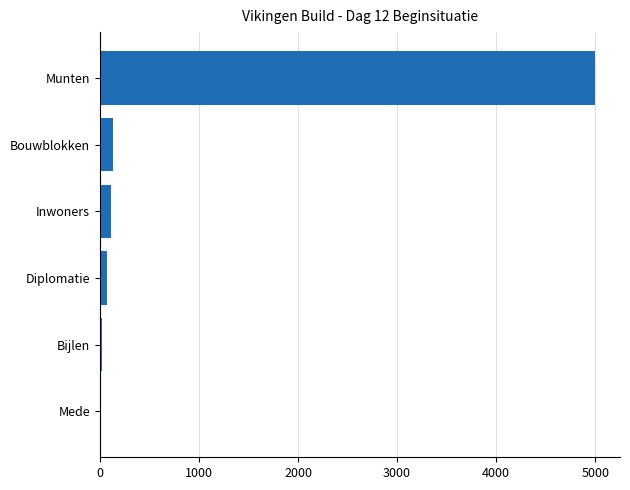

What is the sum of the values at Bouwblokken and Inwoners?

236